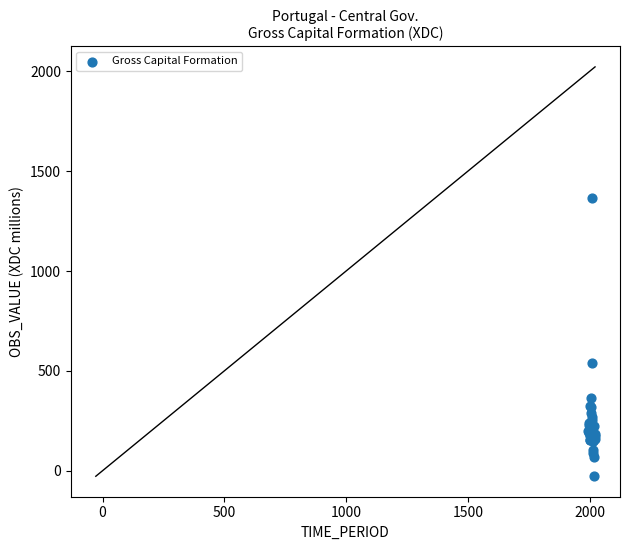

What Y value in the scatter plot is closest to 667?

538.4